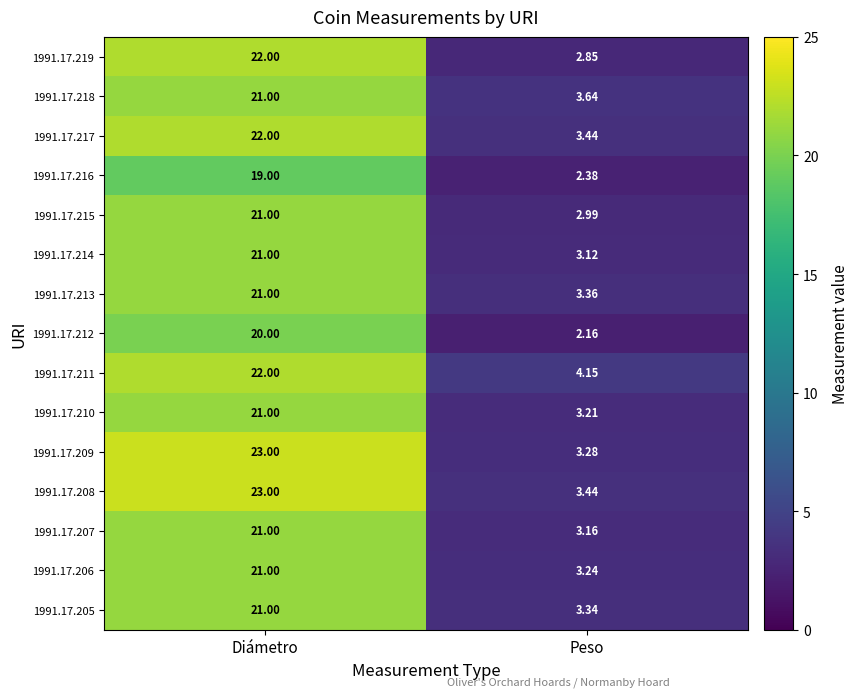

Which category has the highest value in the 1991.17.219 series?

Diámetro